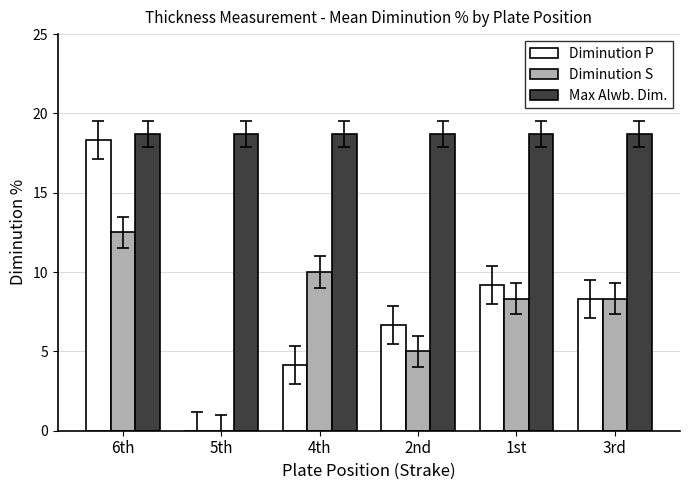

How many groups of bars are there?

6